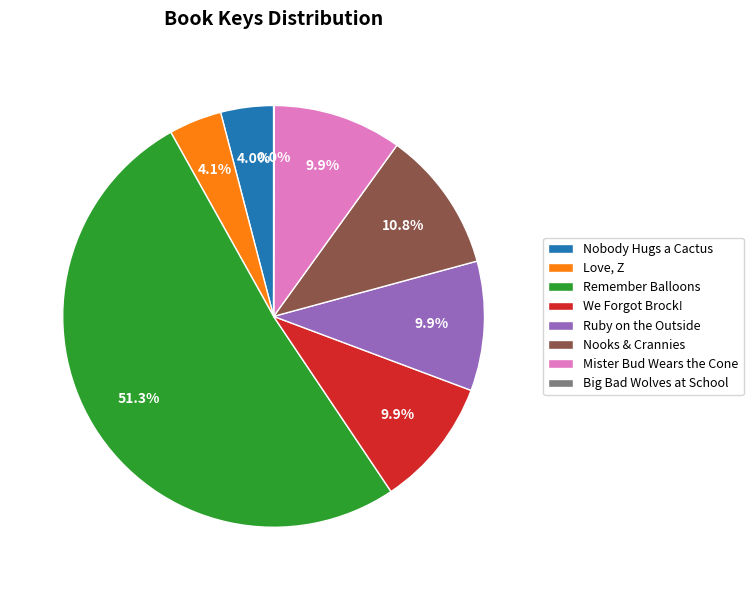

Is it true that Nobody Hugs a Cactus is 4% of the pie?

True